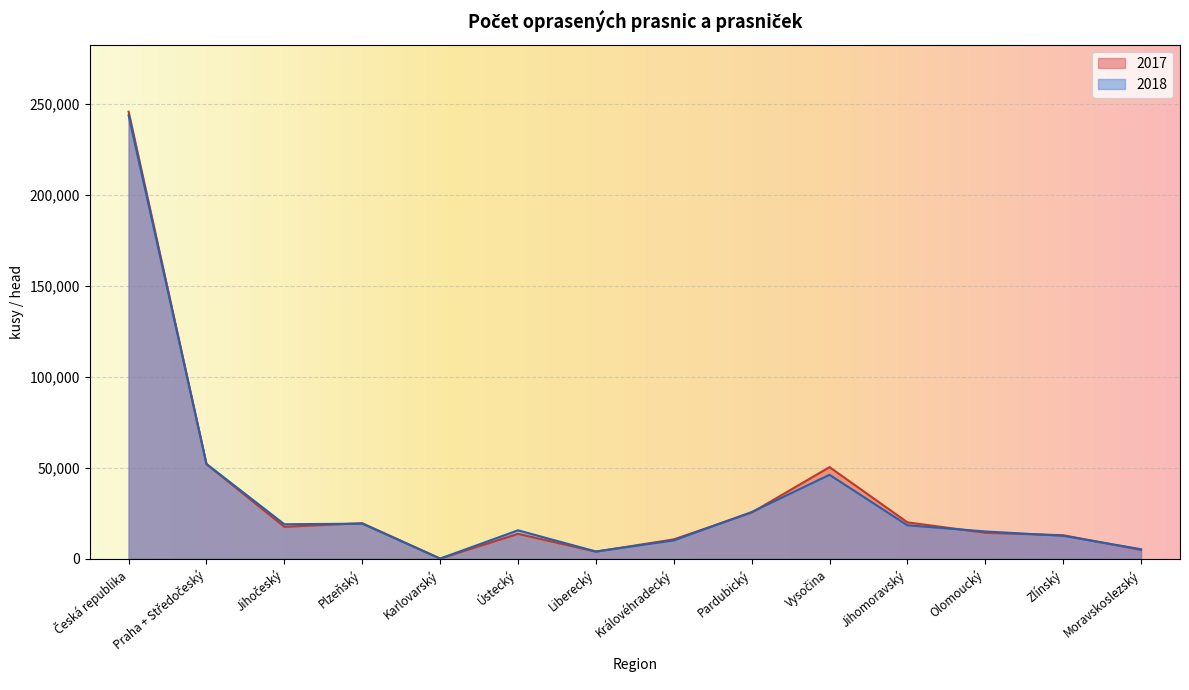

What position from the left is Královéhradecký?

8